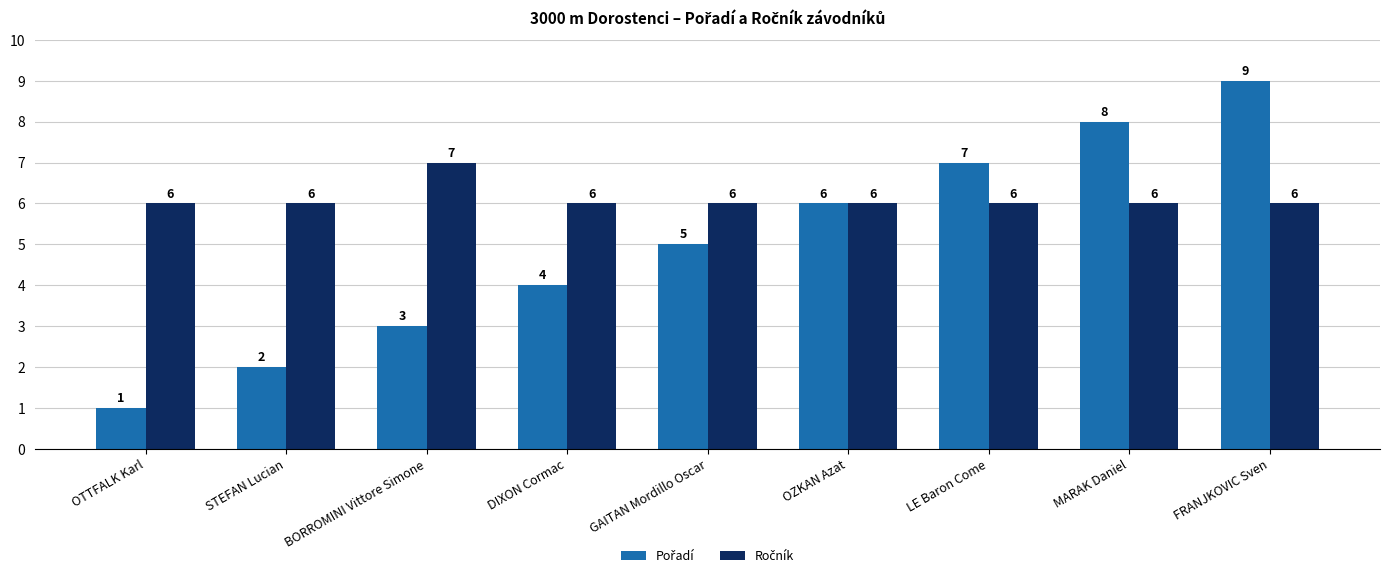

What is the difference between the highest and lowest values at FRANJKOVIC Sven?

3